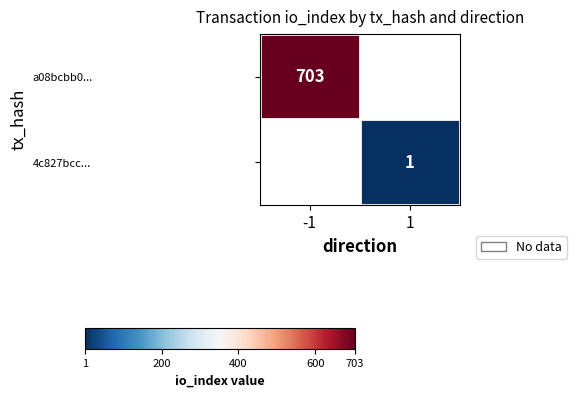

Which category has the highest value across all series?

-1